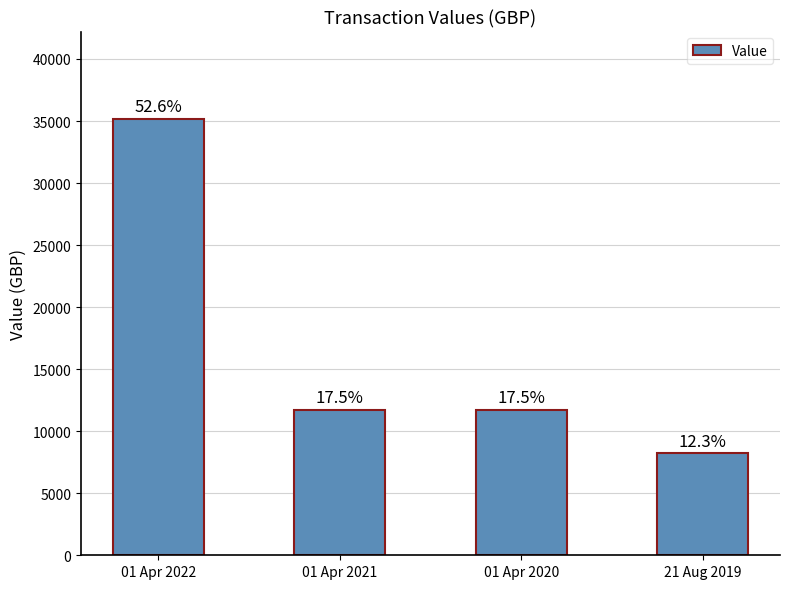

Reading left to right, extract all data points from this chart.

35175.6	11725.2	11725.2	8207.6